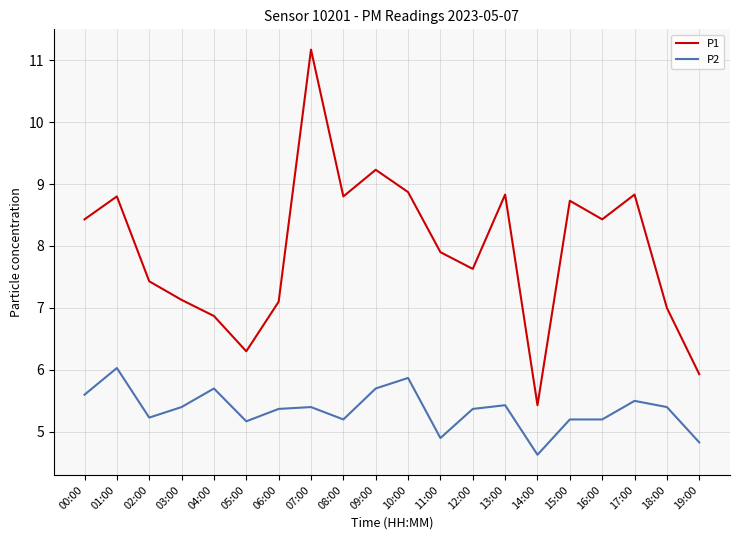

What is the difference between the highest and lowest values at 12:00?

2.3